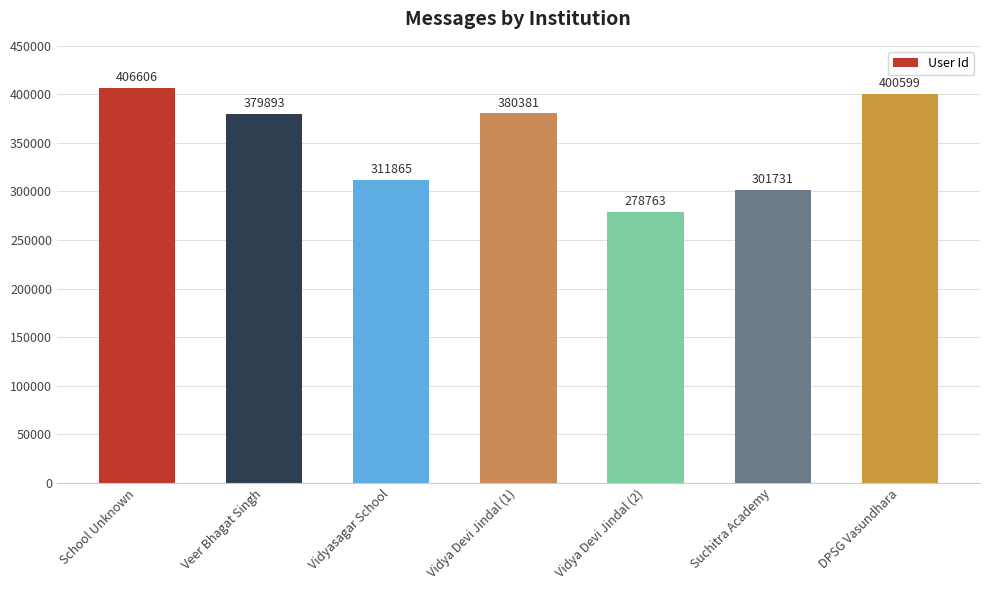

The chart shows a value of 406606 at School Unknown. True or false?

True